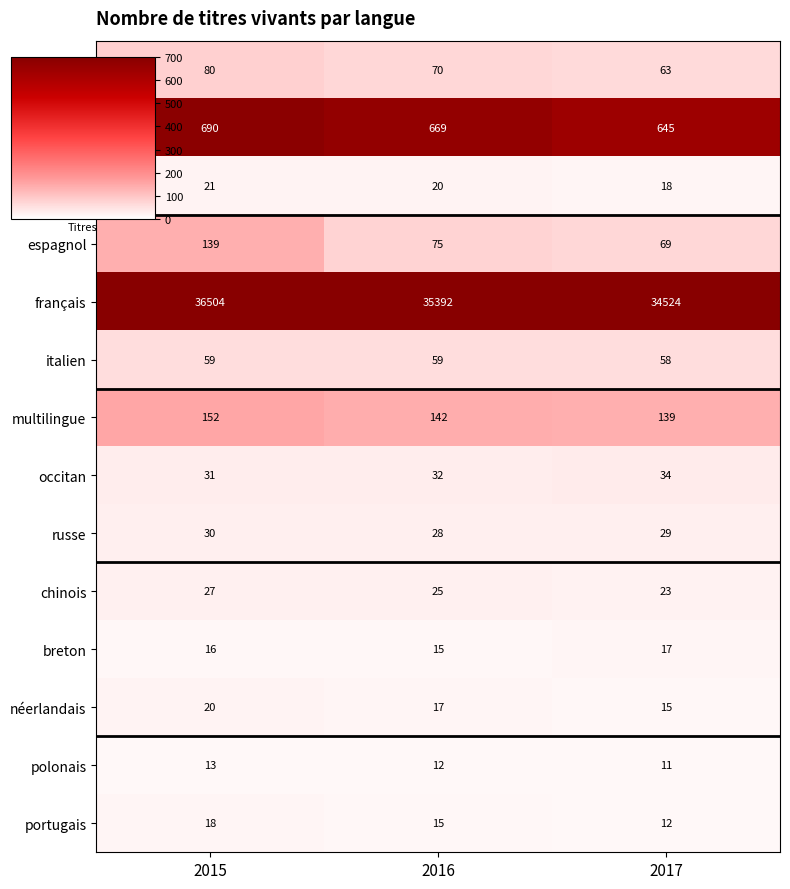

At how many categories does at least one series exceed 394?

3